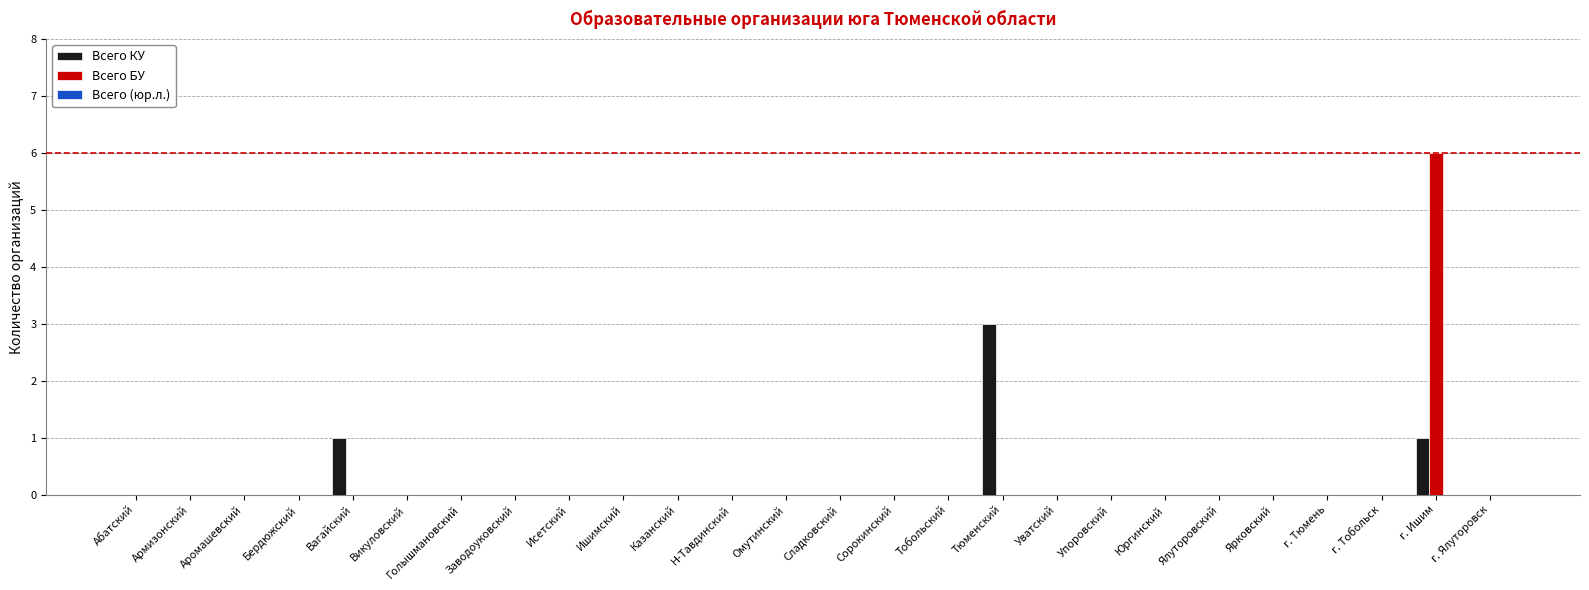

Is it true that Всего КУ equals 0 at г. Ялуторовск?

True